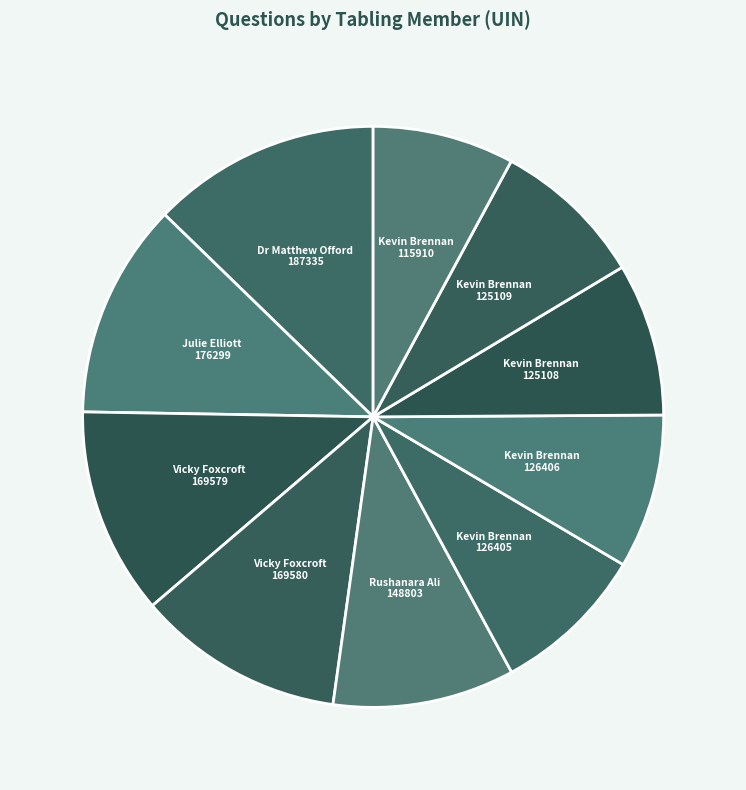

Count the number of slices in the pie.

10